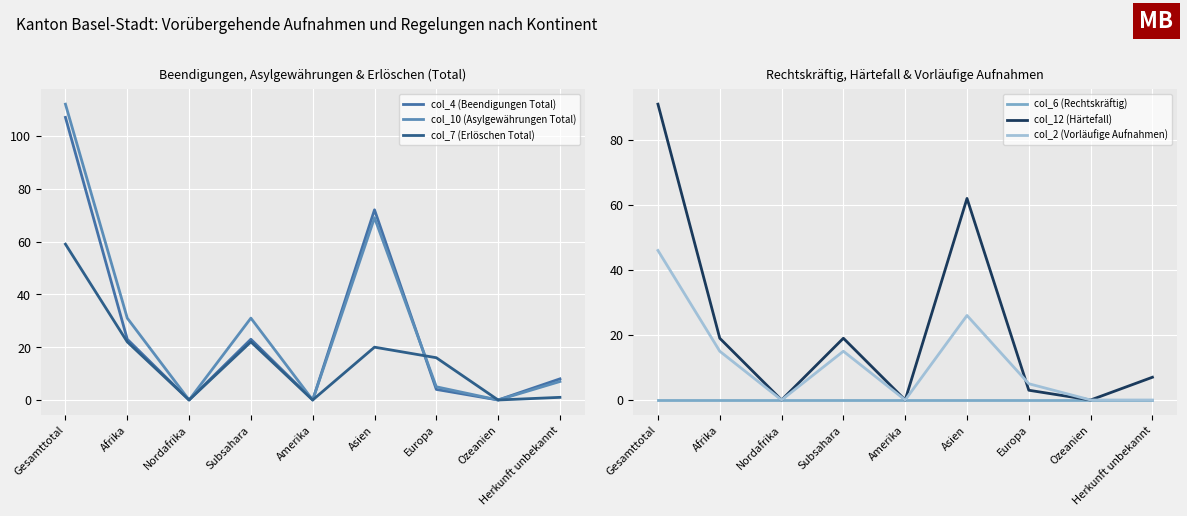

List the labels in order of col_6 (Rechtskräftig) value, smallest first.

Gesamttotal, Afrika, Nordafrika, Subsahara, Amerika, Asien, Europa, Ozeanien, Herkunft unbekannt